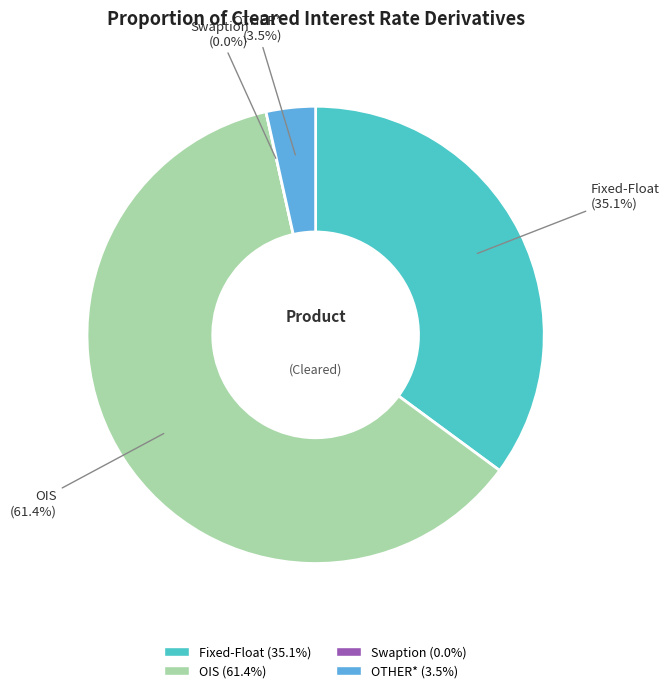

Do Fixed-Float and OIS together represent more than half of the pie?

Yes